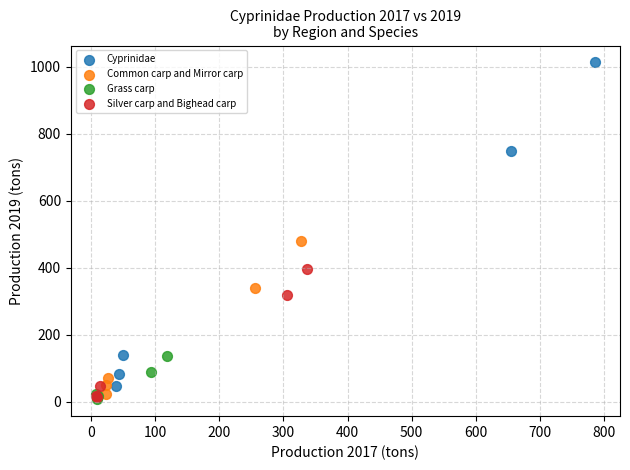

Which series has the largest Y range (max minus min)?

Cyprinidae